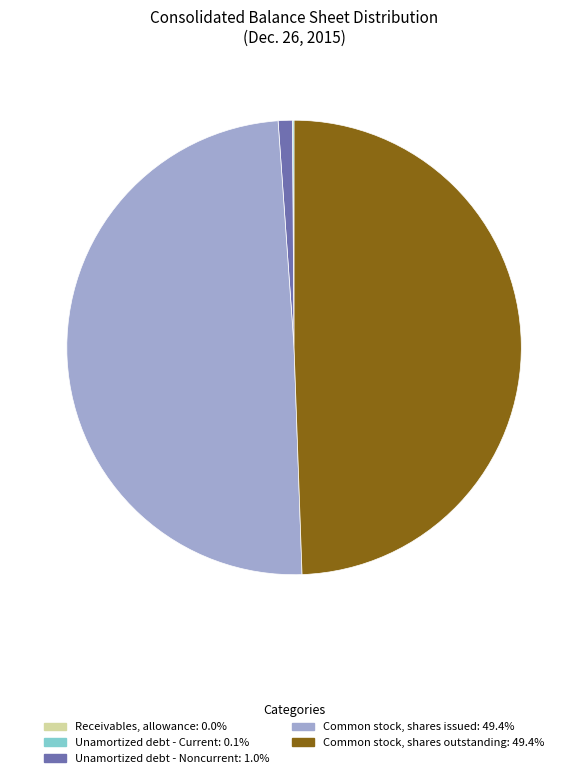

Is Common stock, shares issued the majority of the pie?

No